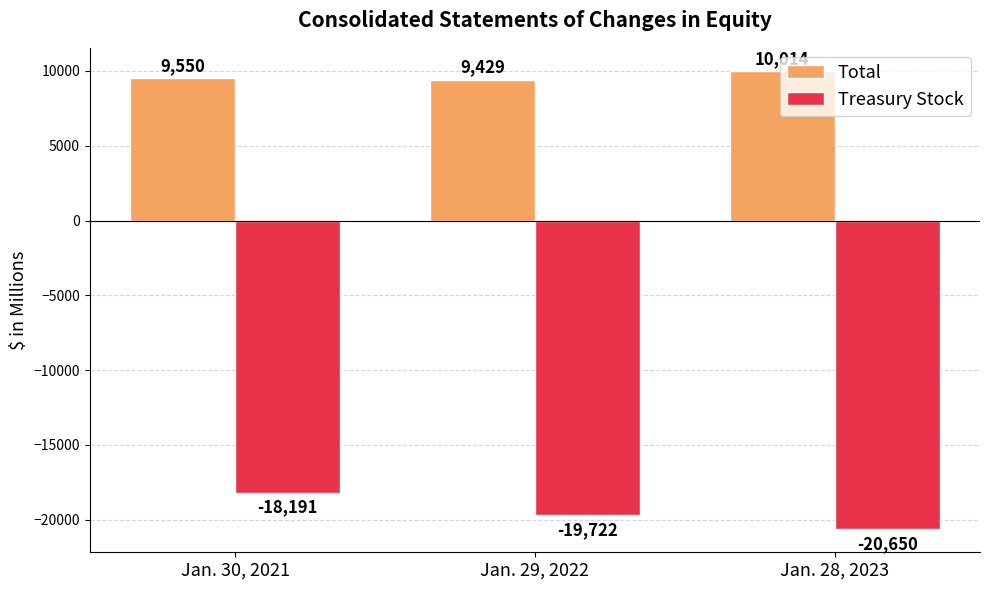

What position from the left is Jan. 30, 2021?

1